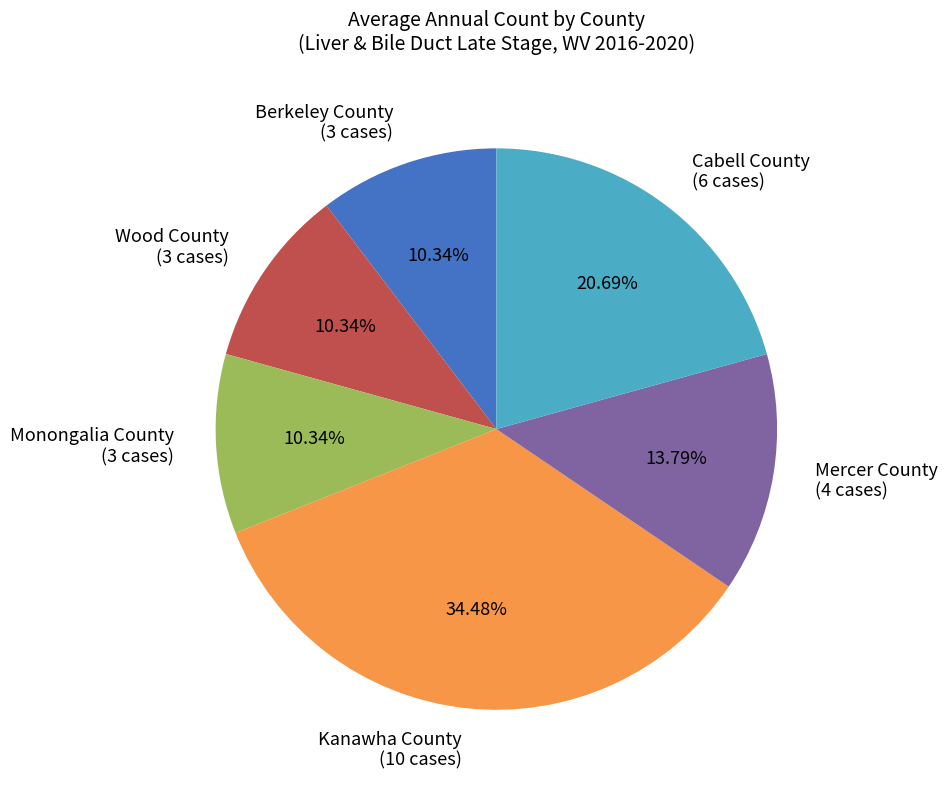

Combined, what portion of the pie is Cabell County and Monongalia County?

31.0%